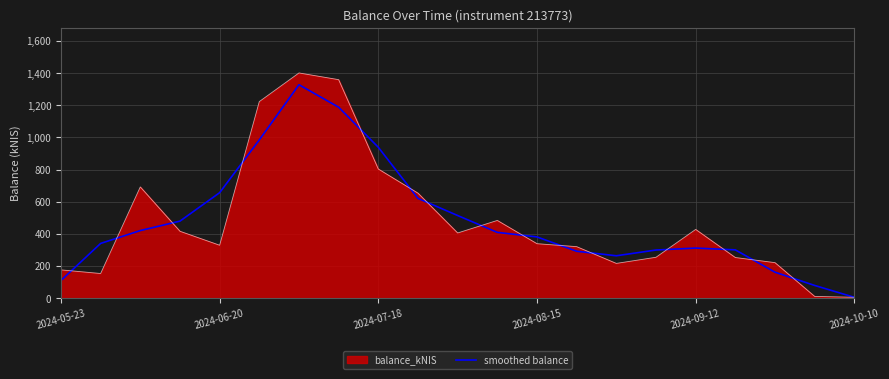

Which series has the largest range (max minus min)?

balance_kNIS